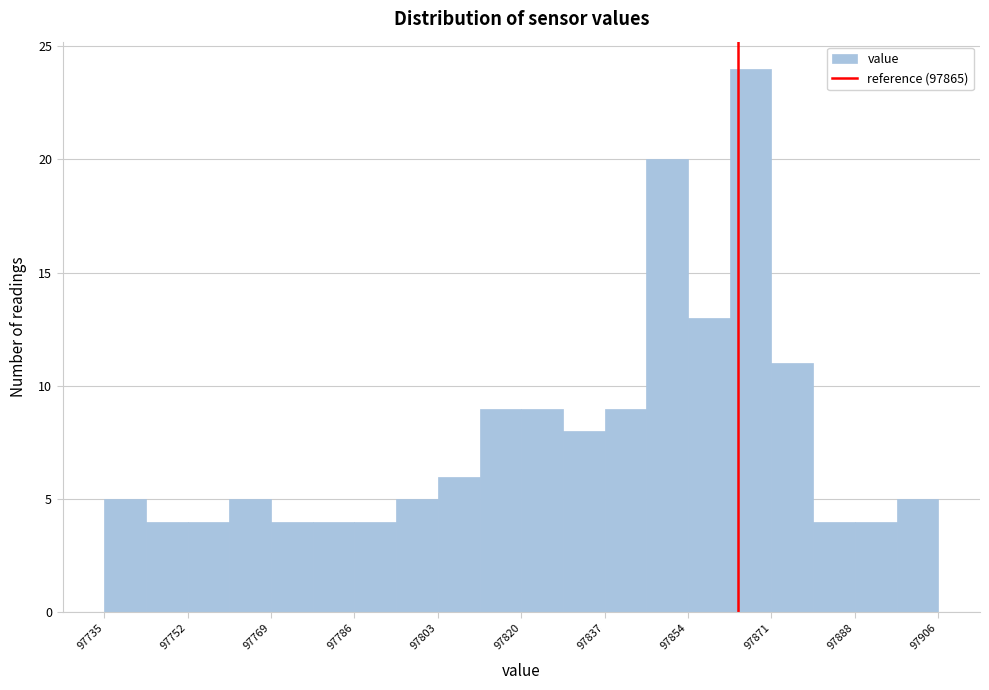

Reading left to right, list every bar in this chart as the range it spans on the x-axis followed by its height. Neither the bar edges nor the heights are printed on the chart, so give them approximately, as read against the axes.

97736 to 97744: 5
97744 to 97752: 4
97752 to 97760: 4
97760 to 97770: 5
97770 to 97778: 4
97778 to 97786: 4
97786 to 97794: 4
97794 to 97804: 5
97804 to 97812: 6
97812 to 97820: 9
97820 to 97830: 9
97830 to 97838: 8
97838 to 97846: 9
97846 to 97854: 20
97854 to 97864: 13
97864 to 97872: 24
97872 to 97880: 11
97880 to 97888: 4
97888 to 97898: 4
97898 to 97906: 5